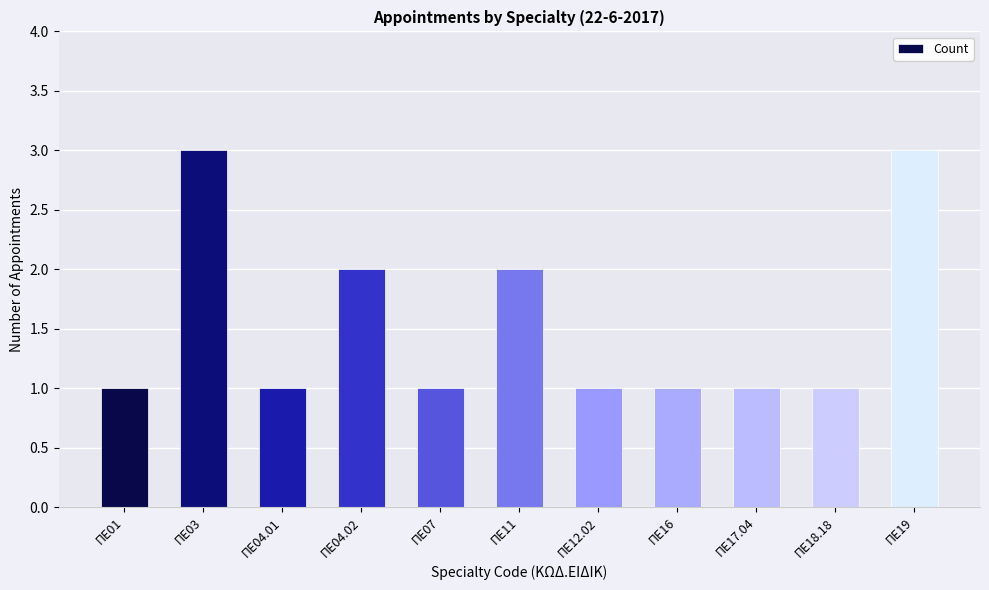

True or false: the data shows 1 at ΠΕ16.

True